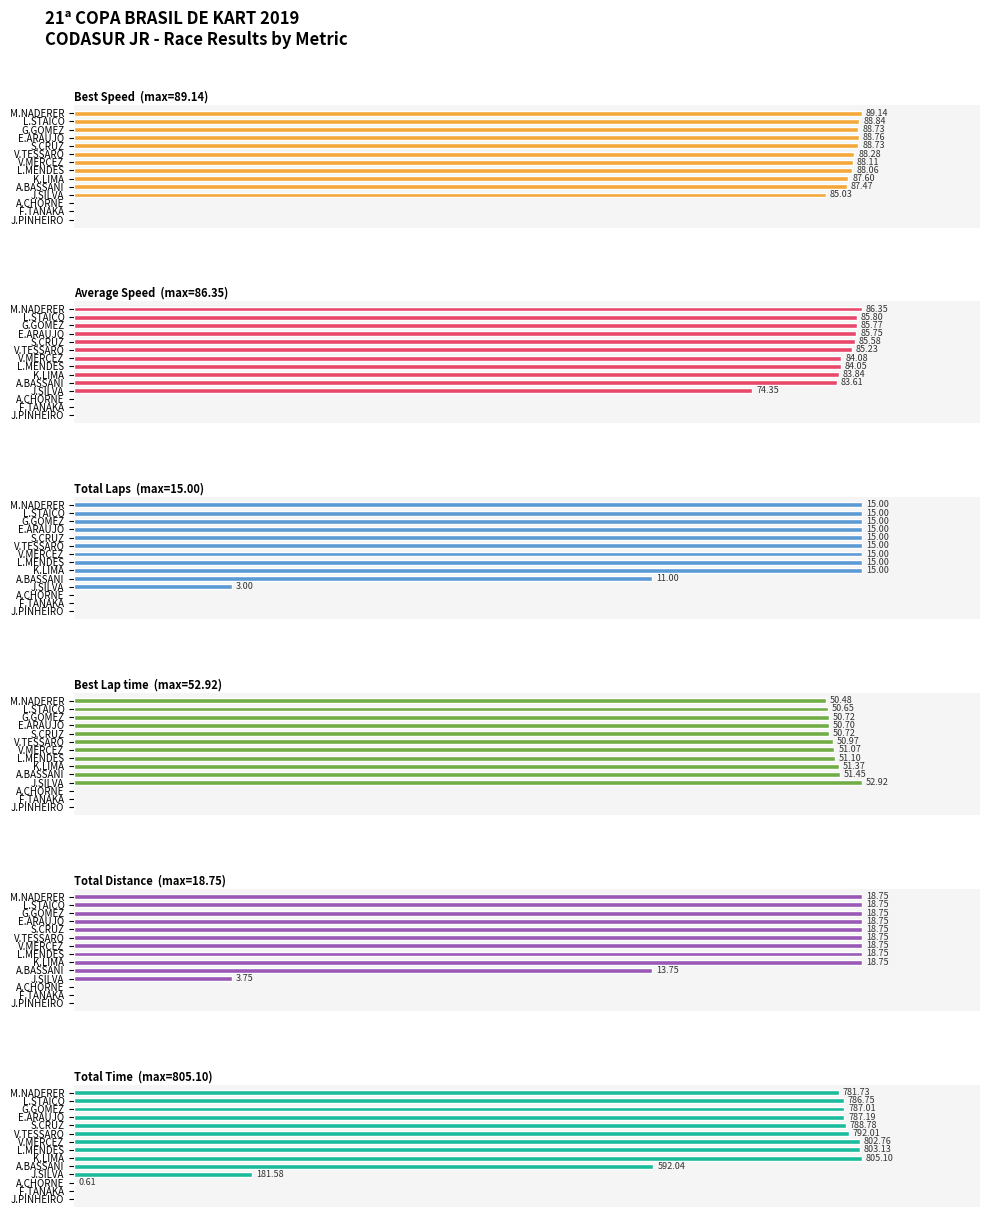

How many bars are there in each group?

6